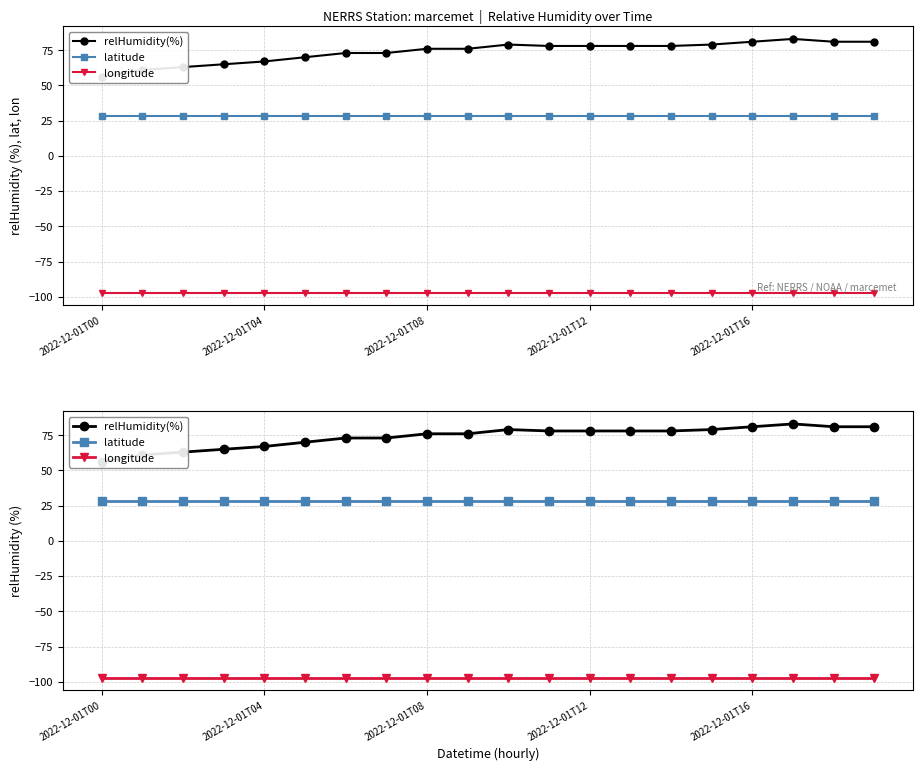

At how many categories does at least one series exceed -6?

20